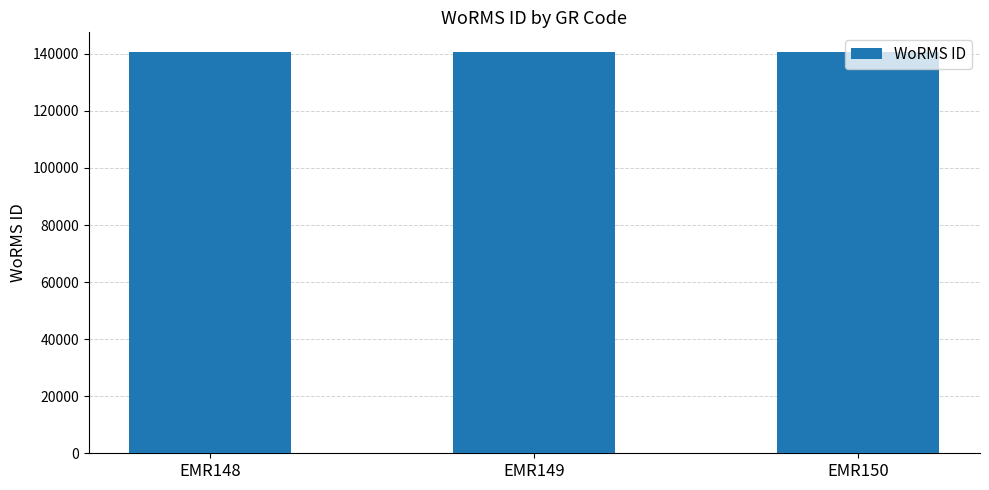

Does the chart contain any negative values?

No